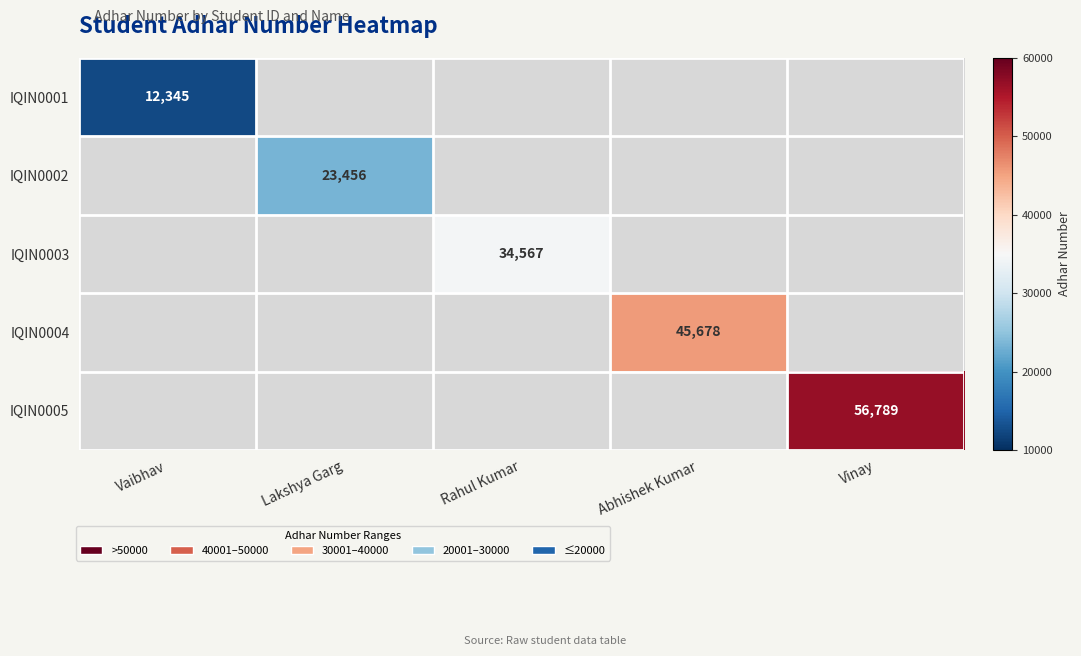

At which category does the chart reach its minimum across all series?

Vaibhav